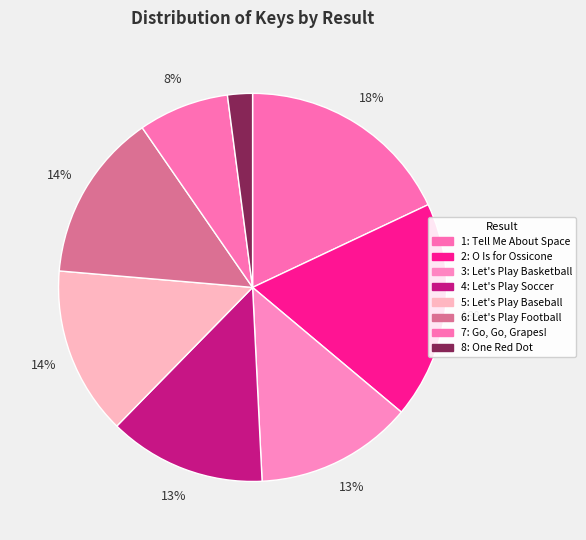

Which category has the smallest portion of the pie?

8: One Red Dot